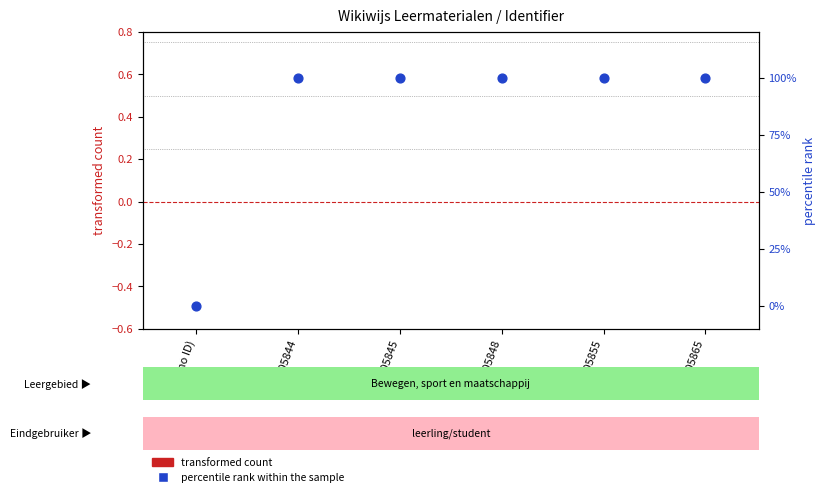

Which series contains the highest Y value?

percentile rank within the sample